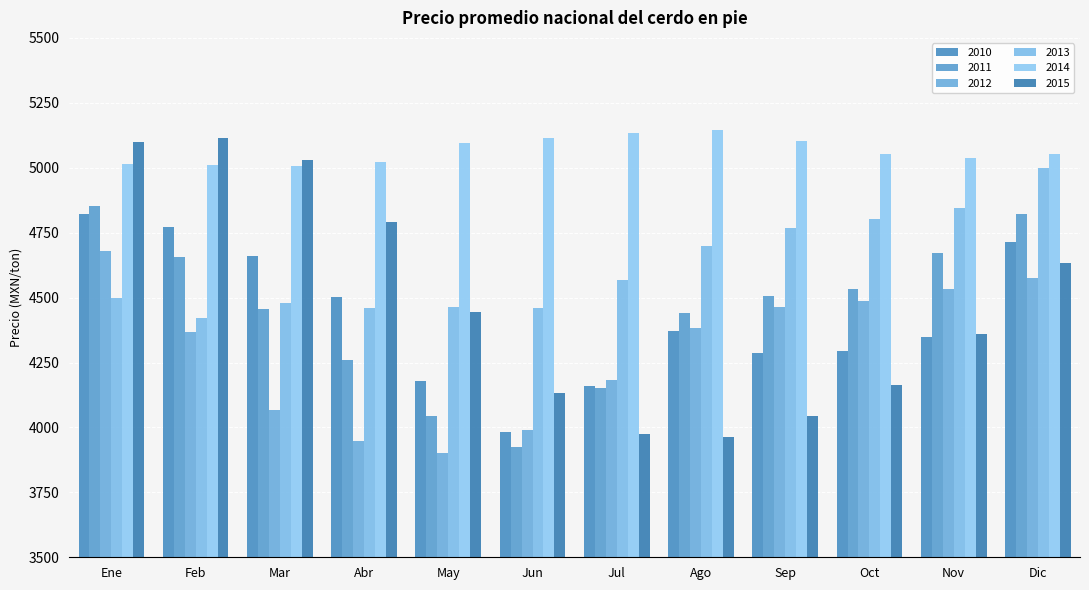

What is the minimum value for 2012?

3902.2